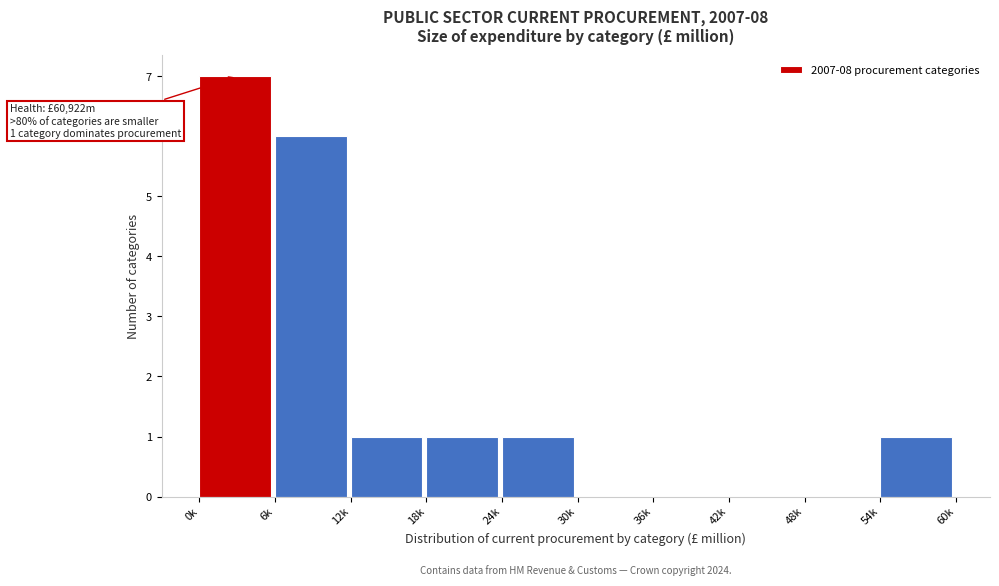

Reading right to left, transcribe all the data shown in this chart.

54k=1	48k=0	42k=0	36k=0	30k=0	24k=1	18k=1	12k=1	6k=6	0k=7